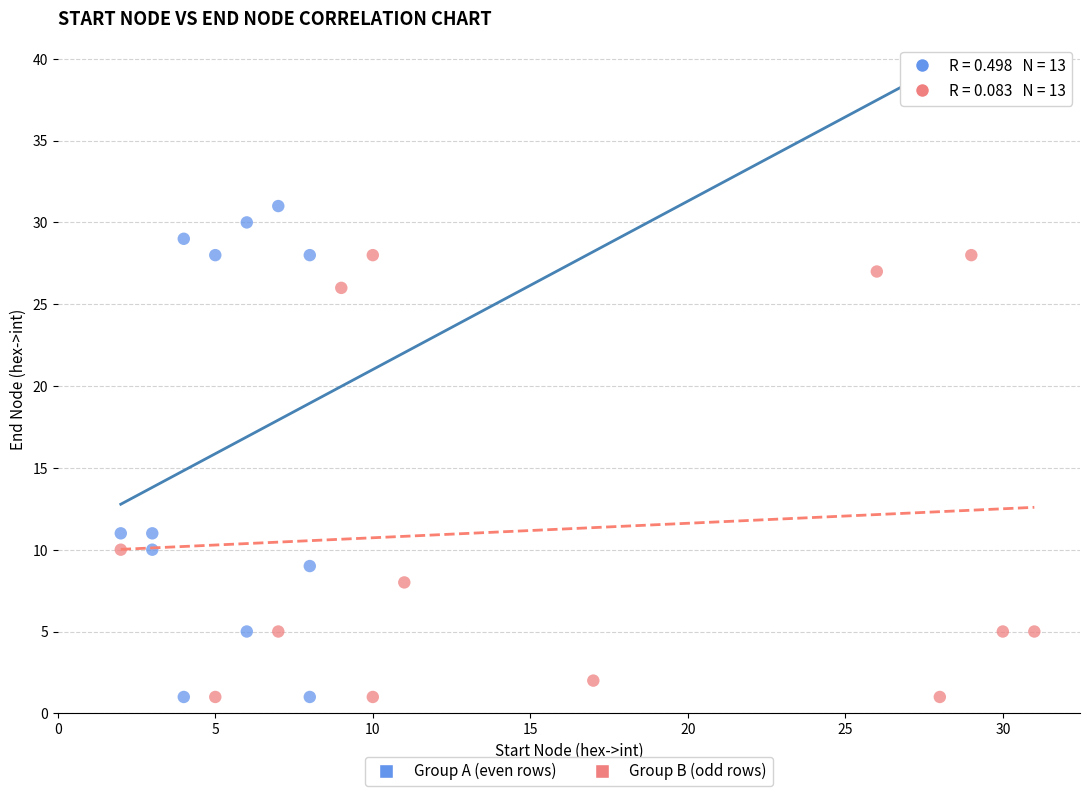

Which series reaches the maximum Y coordinate?

Group A (even rows)